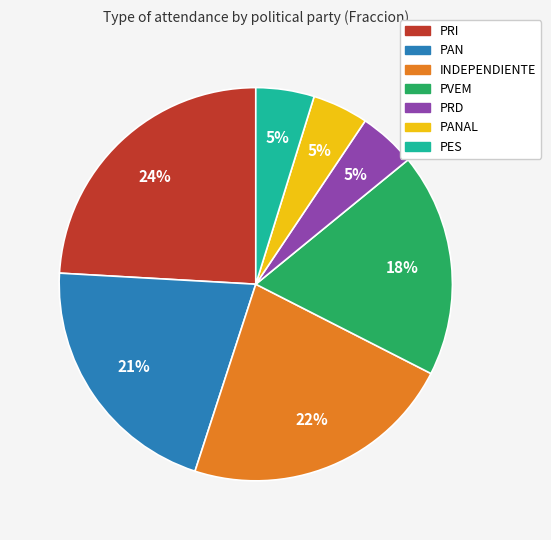

To the nearest percent, what is the average slice percentage?

14%